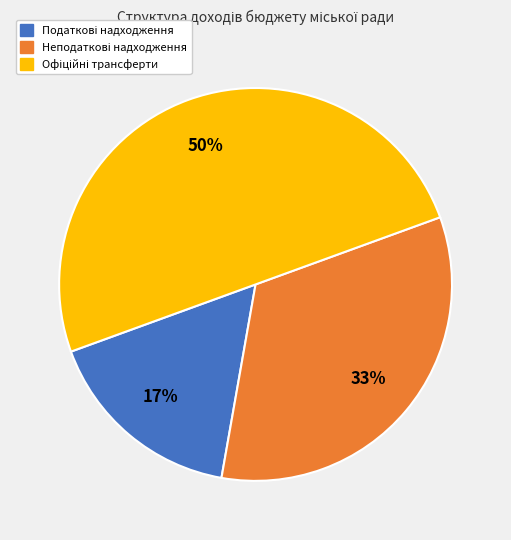

To the nearest percent, what is the average slice percentage?

33%